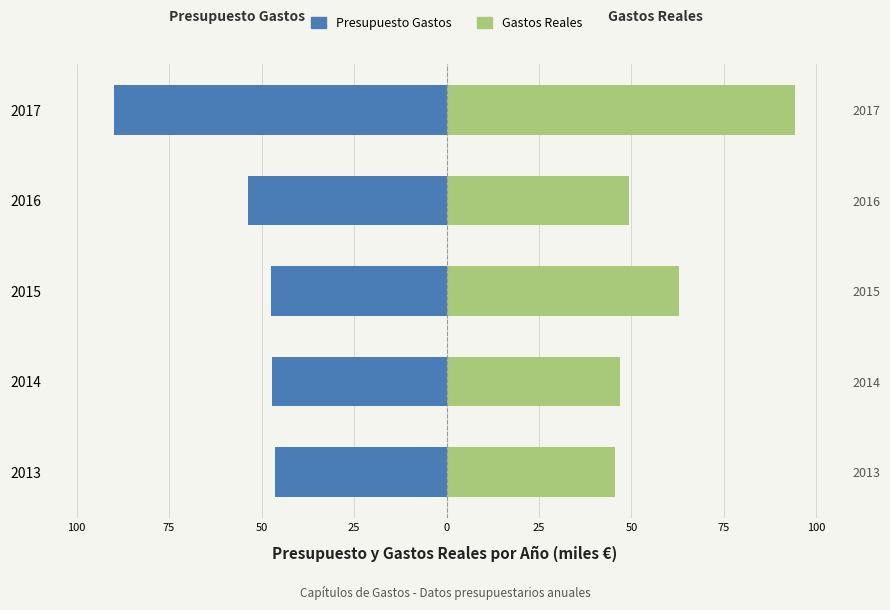

What is the value of the Presupuesto Gastos bar at the 5th from the left?

-89.9